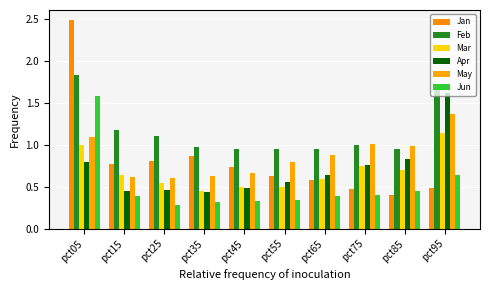

How many series are shown in this chart?

6